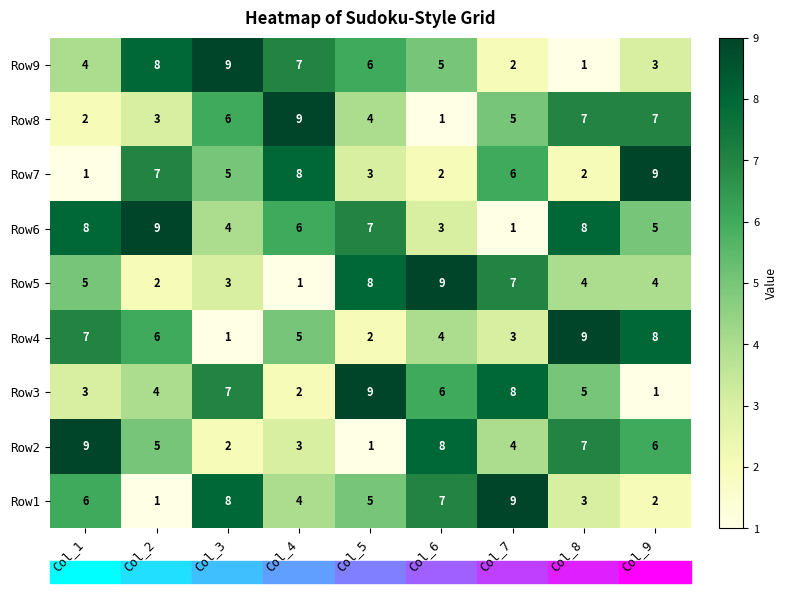

Where is Row7 nearest to the value 5?

Col_3